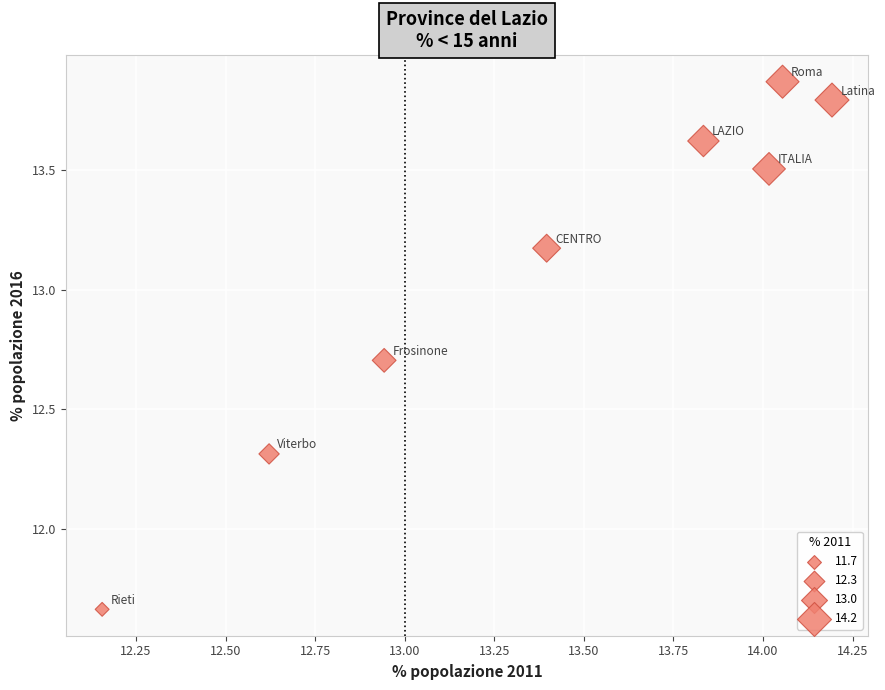

What is the average Y value?

13.1